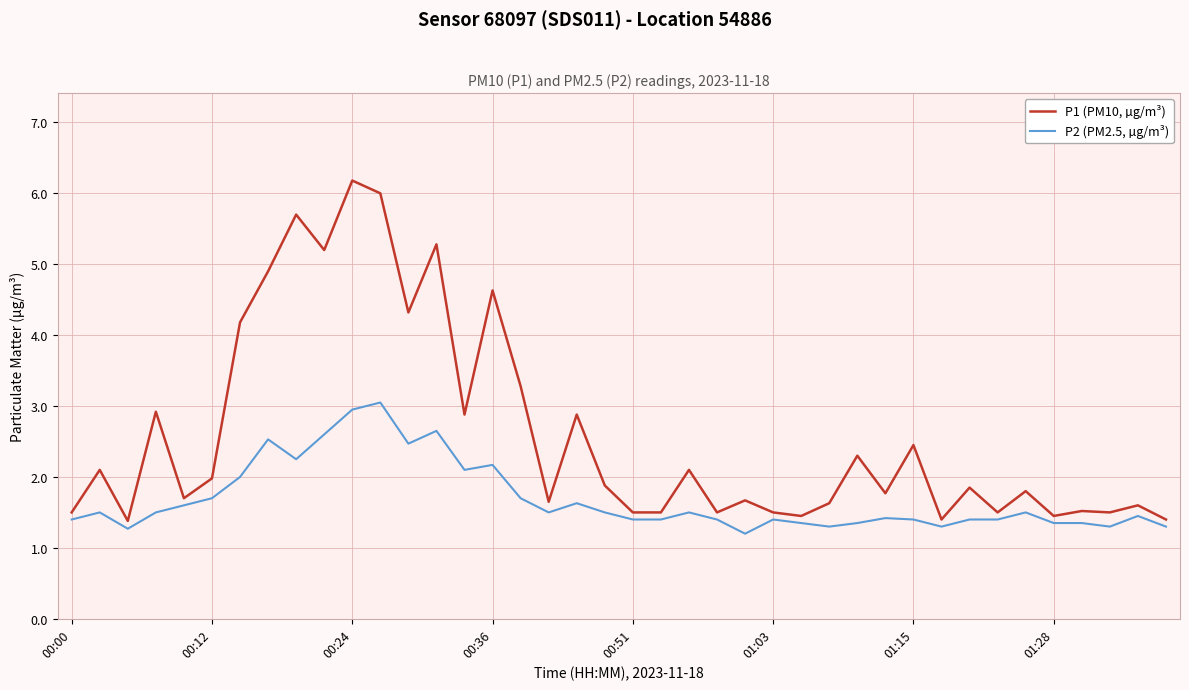

Does the chart display data point markers on the line(s)?

No